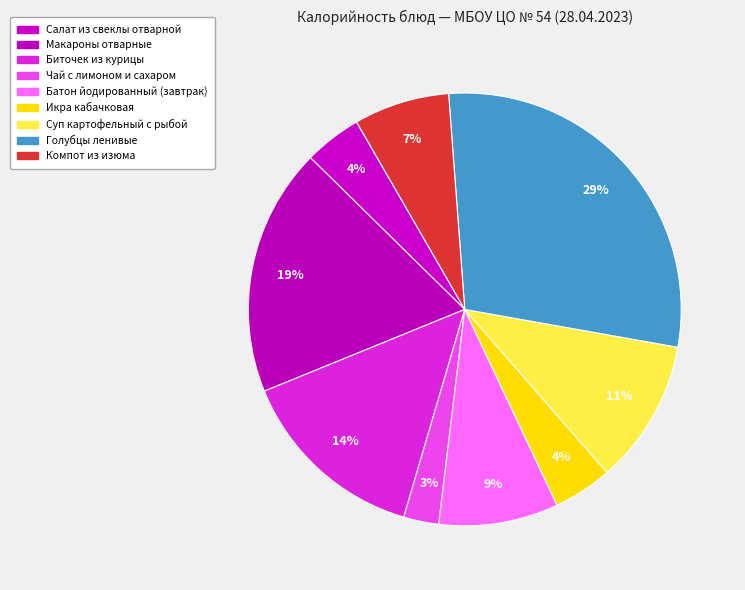

What is the change in value from Икра кабачковая to Голубцы ленивые?

+261.2